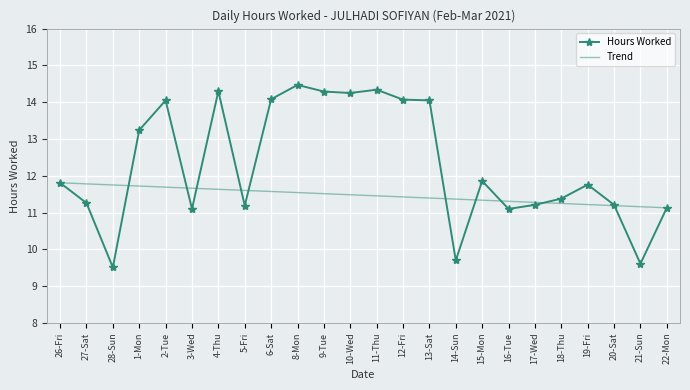

True or false: the data has more than 0 interior local peaks.

True